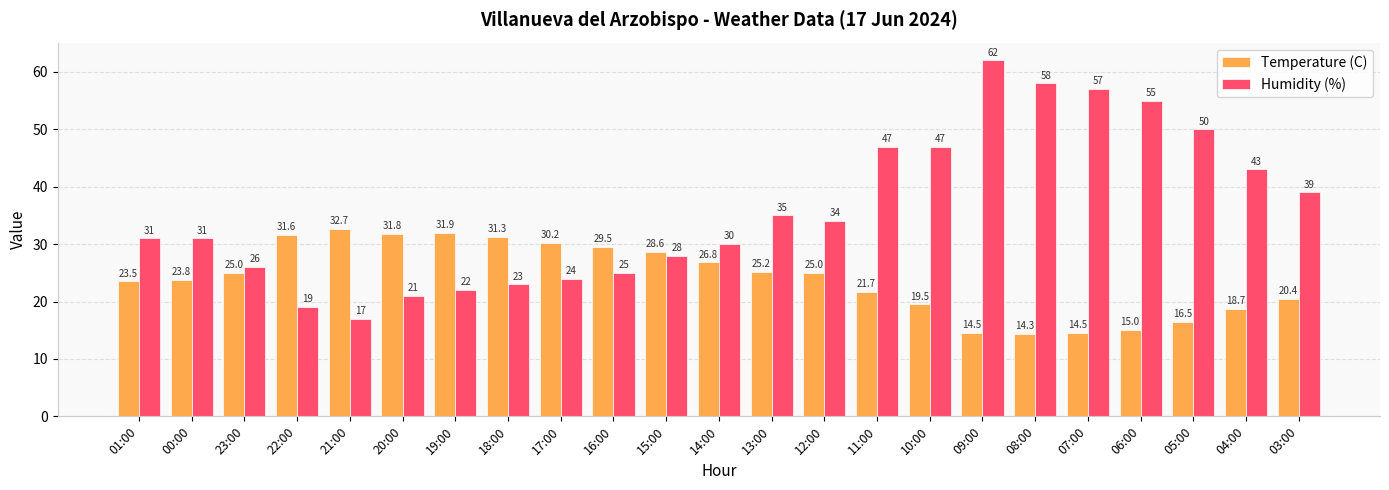

What is the value of the Temperature (C) bar at the 18th from the left?

14.3